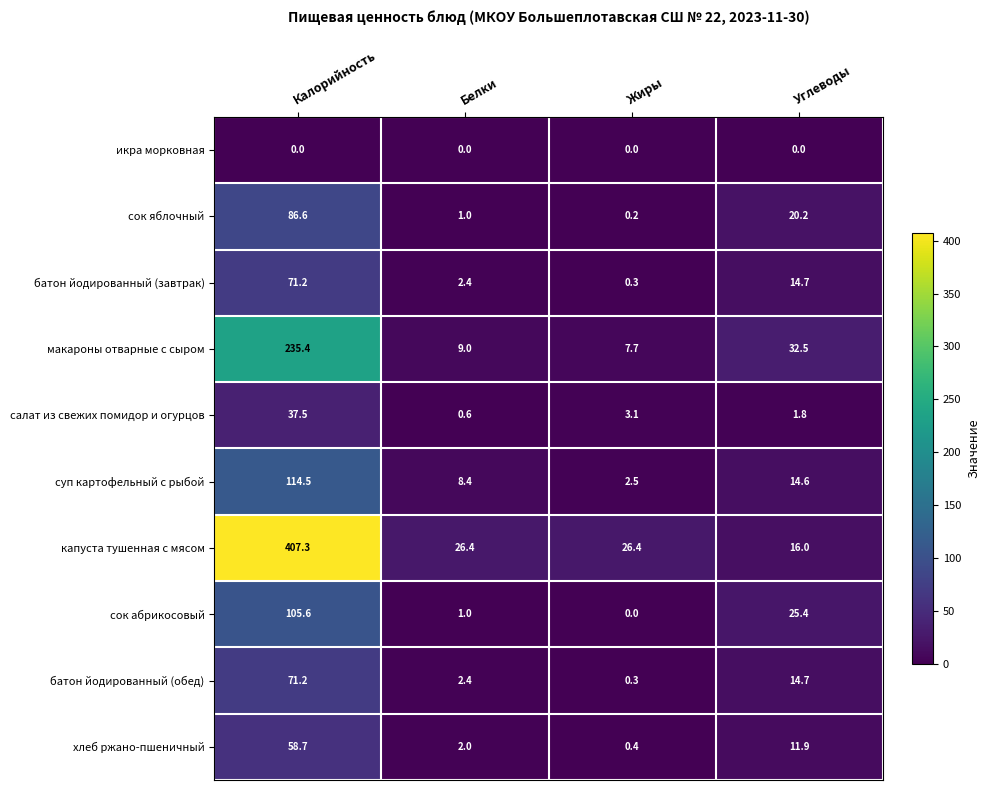

What is the difference between the second highest and minimum values in the капуста тушенная с мясом series?

10.4